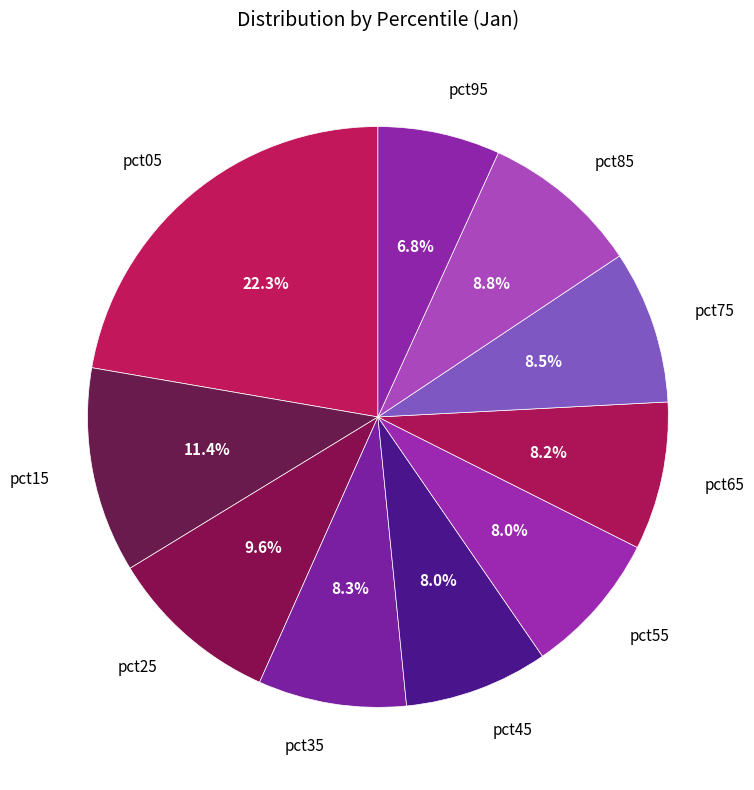

Is it true that pct85 is 1% of the pie?

False